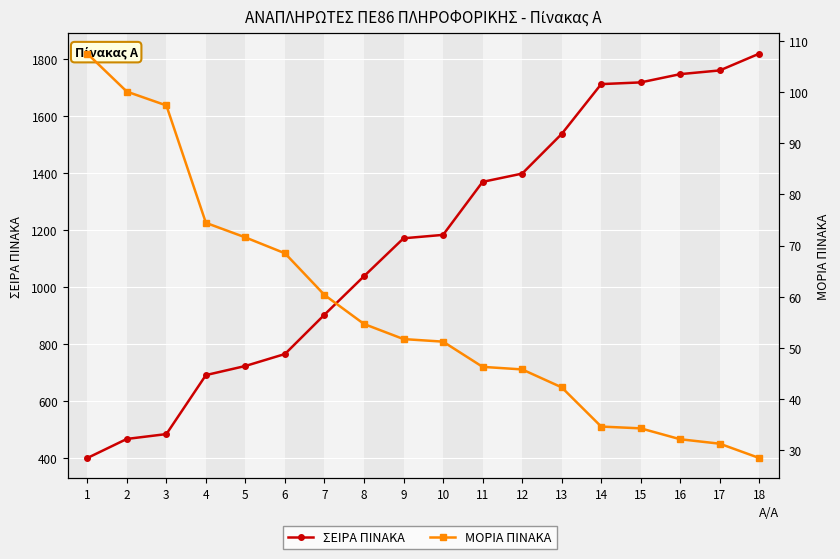

What is the greatest value displayed?

1820.0